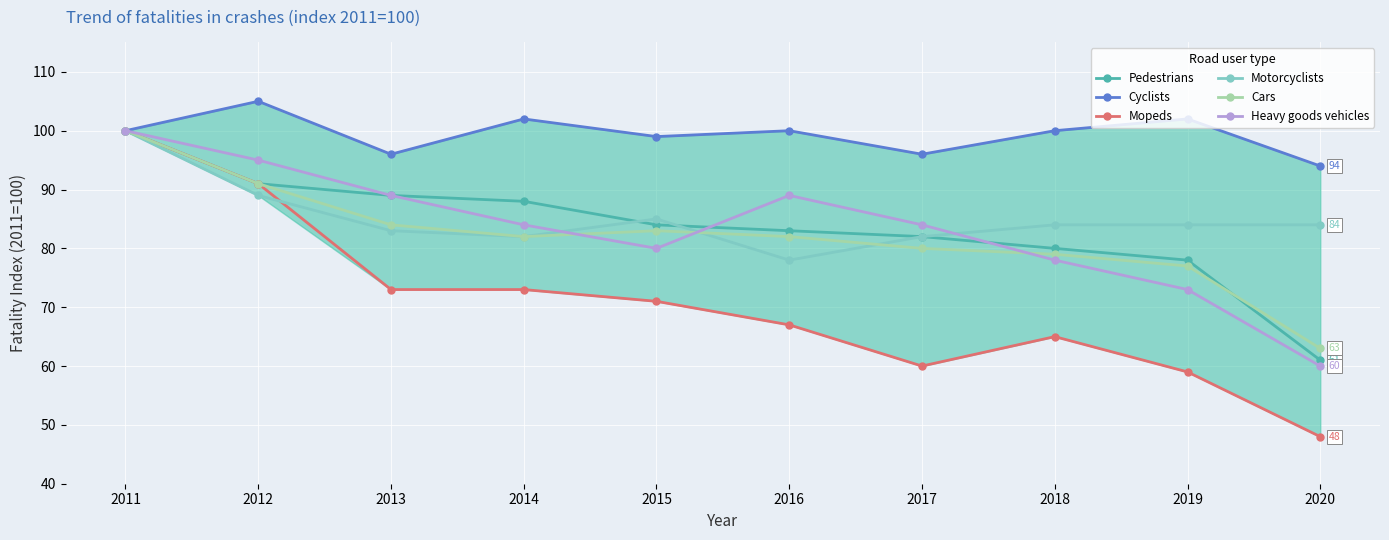

What is the value of the Motorcyclists point at the 7th from the left?

82